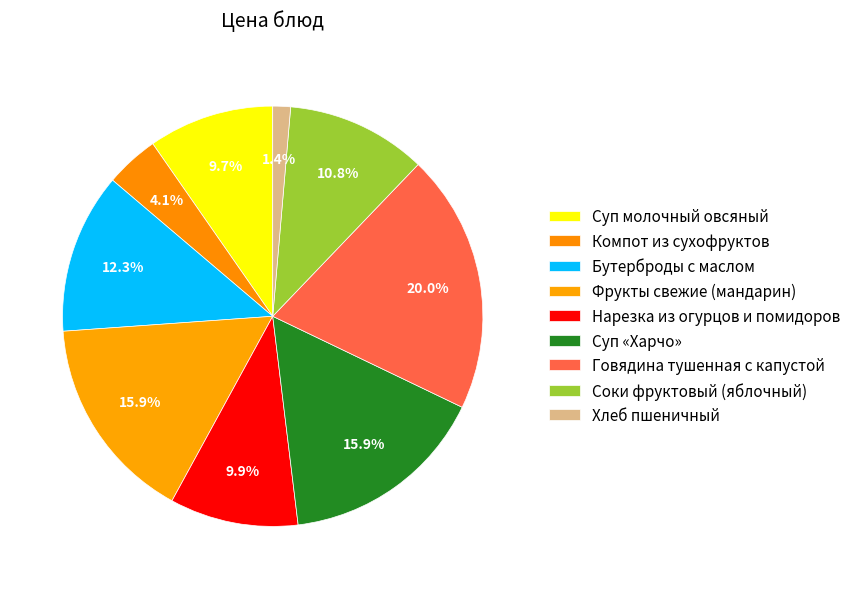

The Суп «Харчо» slice represents 7% of the pie. True or false?

False